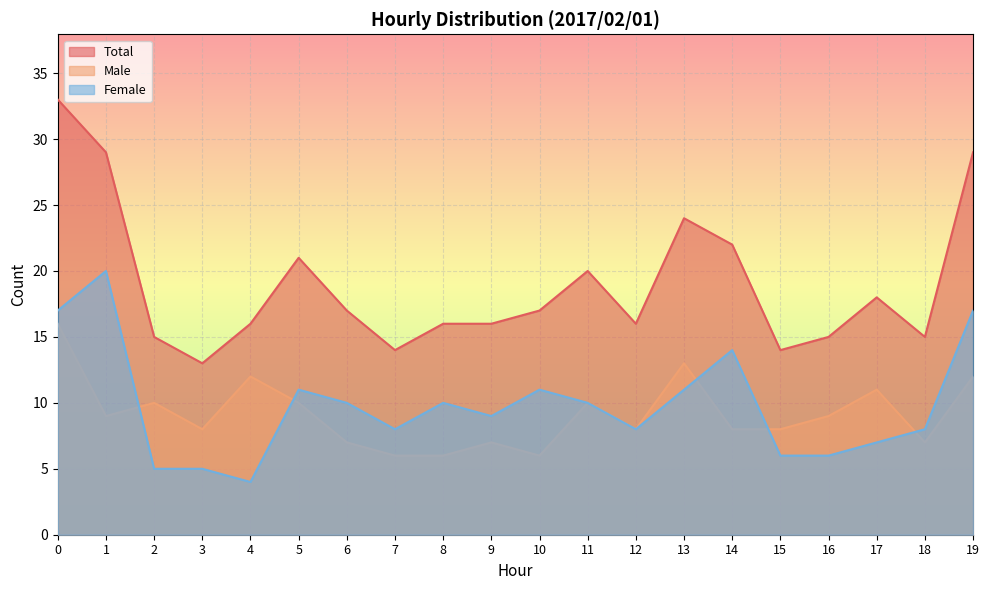

Count the Male values in the range 7 to 11.

13